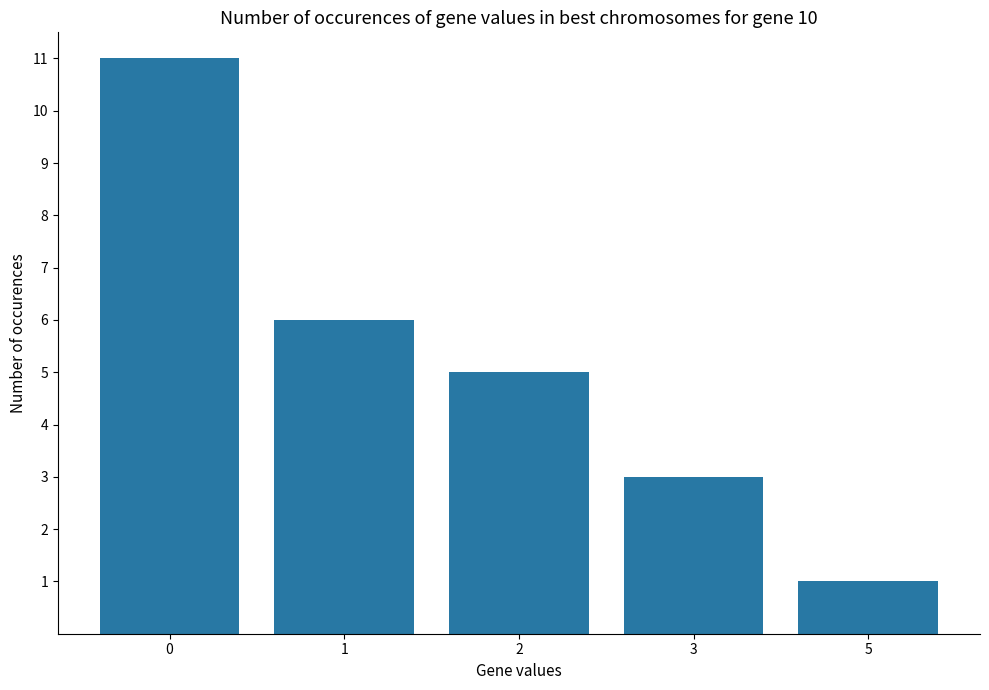

How many series are shown in this chart?

1